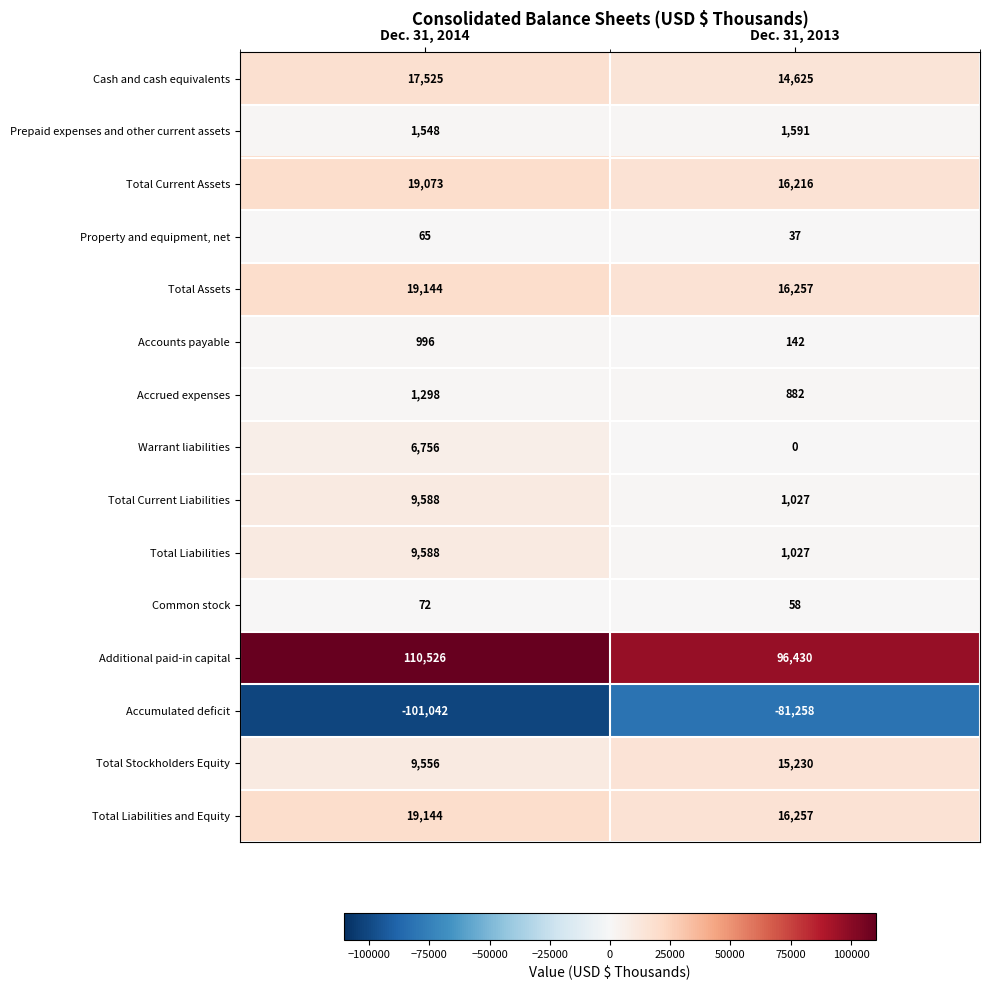

True or false: Total Stockholders Equity has a value of 12459 at Dec. 31, 2014.

False